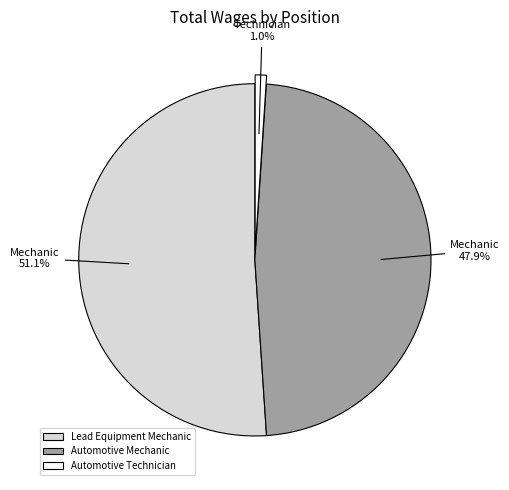

What is the largest slice in the pie chart?

Lead Equipment Mechanic